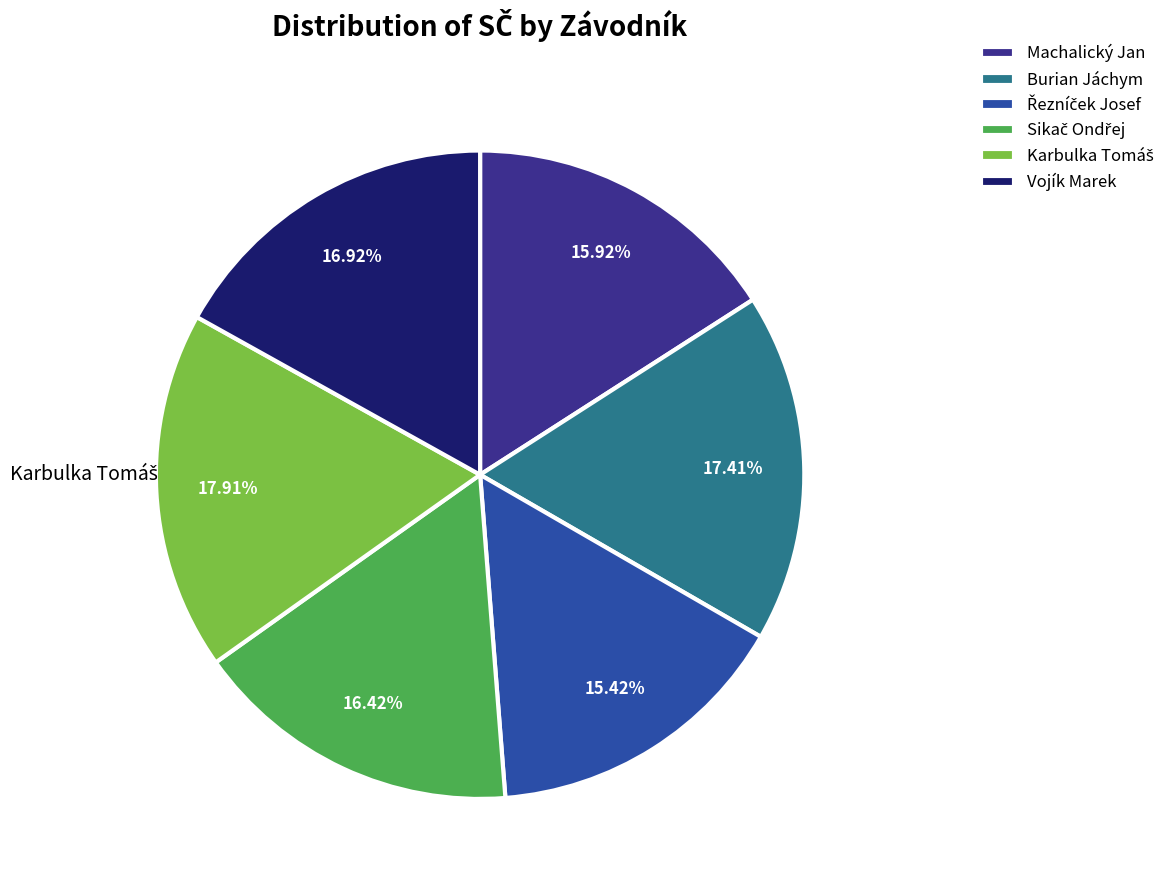

Does any single category account for the majority?

No